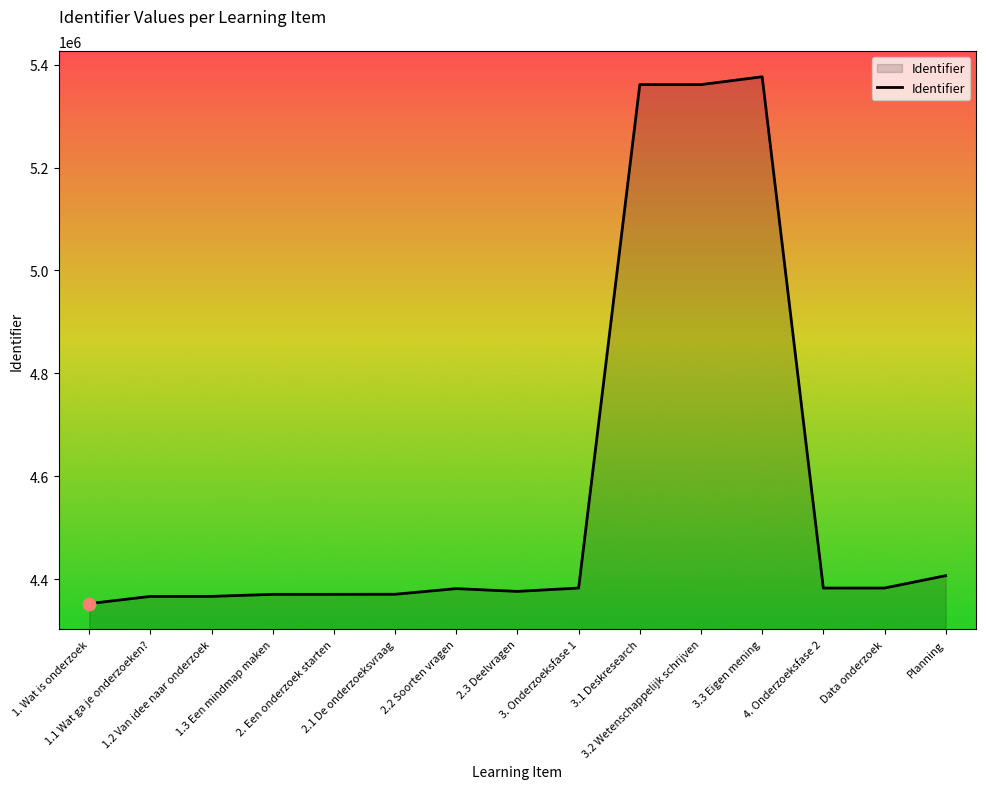

Approximately how many times larger is the value at 2.2 Soorten vragen compared to 1.2 Van idee naar onderzoek?

1.0